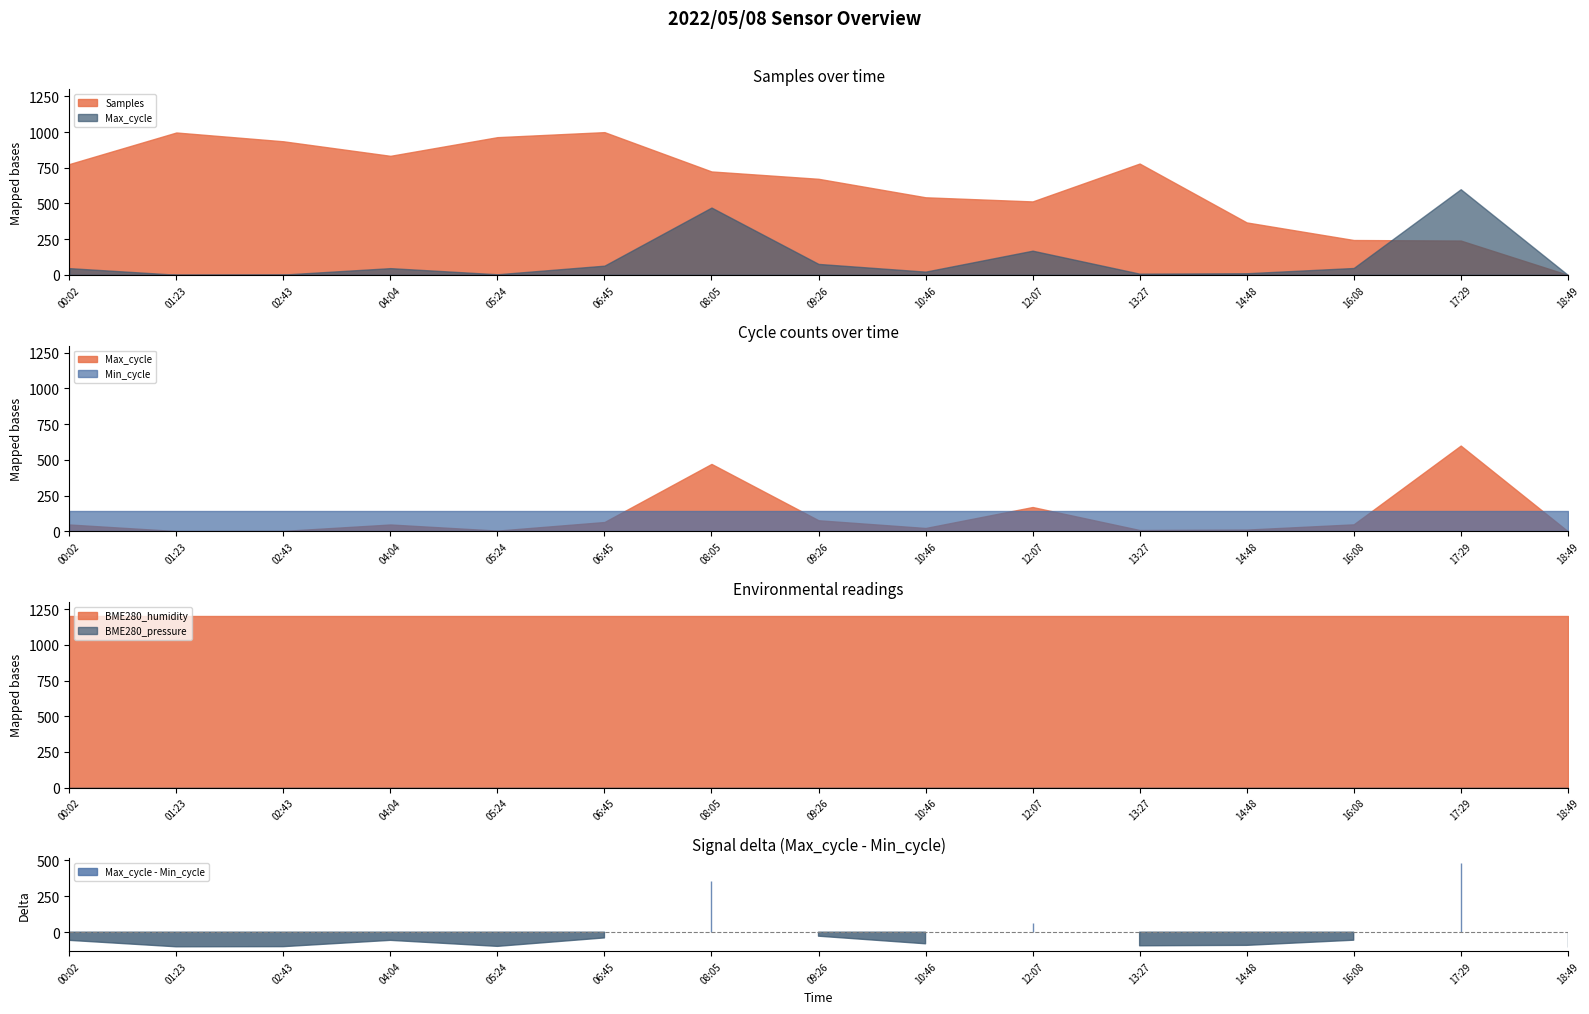

True or false: Min_cycle has a value of 48.5 at 00:02.

False